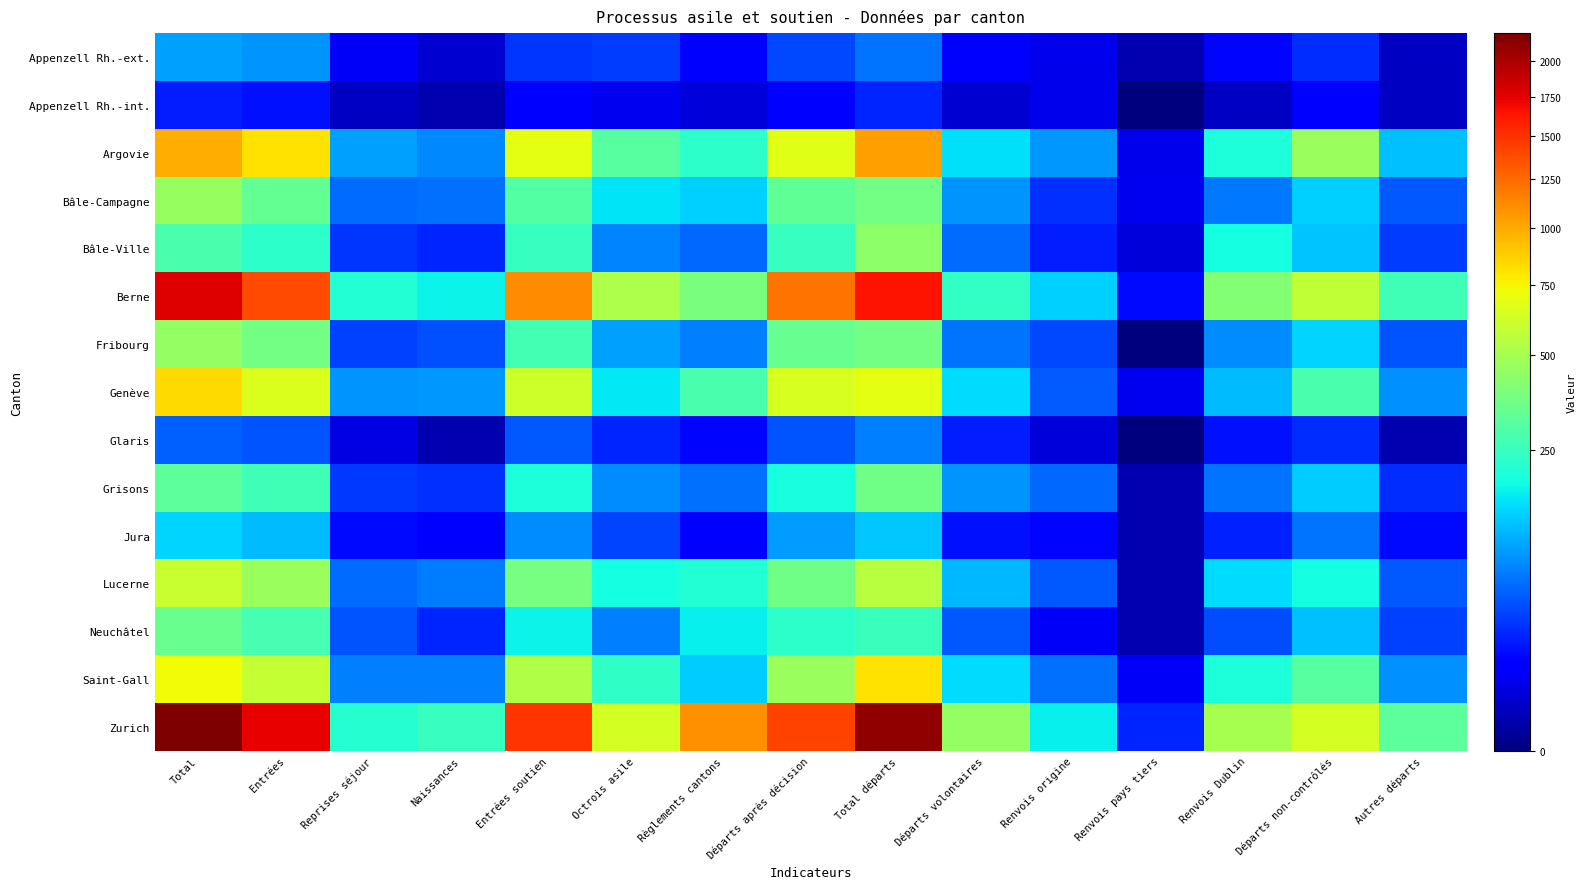

What is the maximum value shown in the chart?

2206